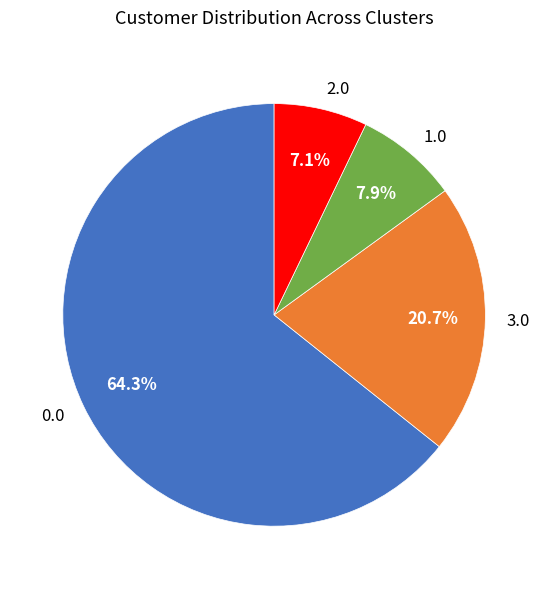

What is the smallest slice in the pie chart?

2.0